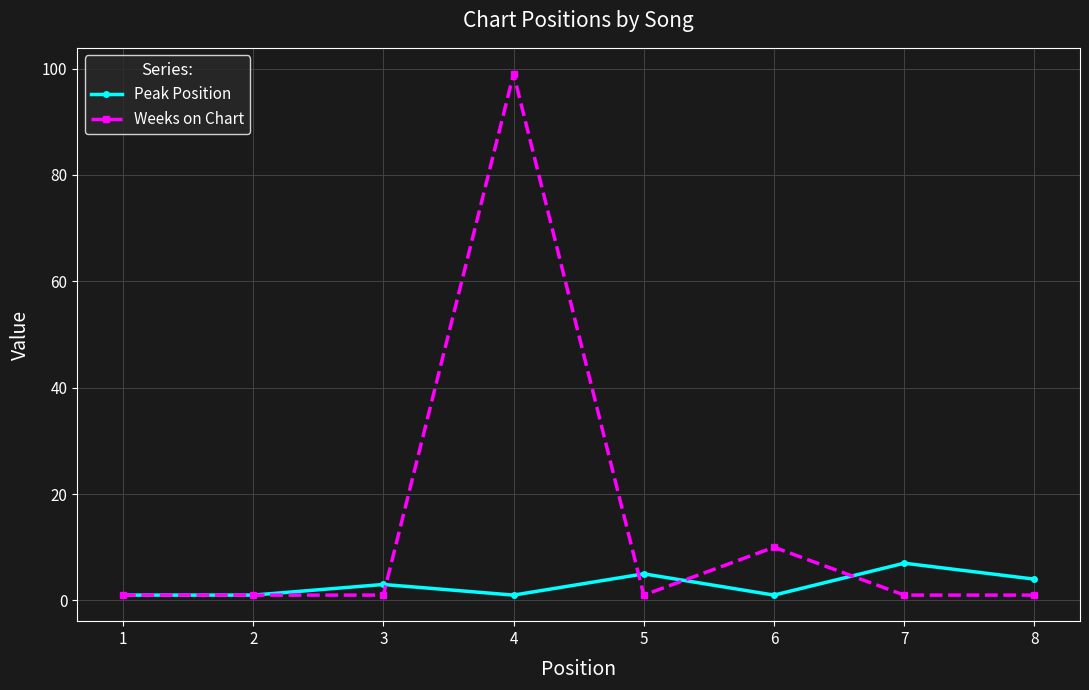

Which series ends up on top after the final intersection of Peak Position and Weeks on Chart?

Peak Position